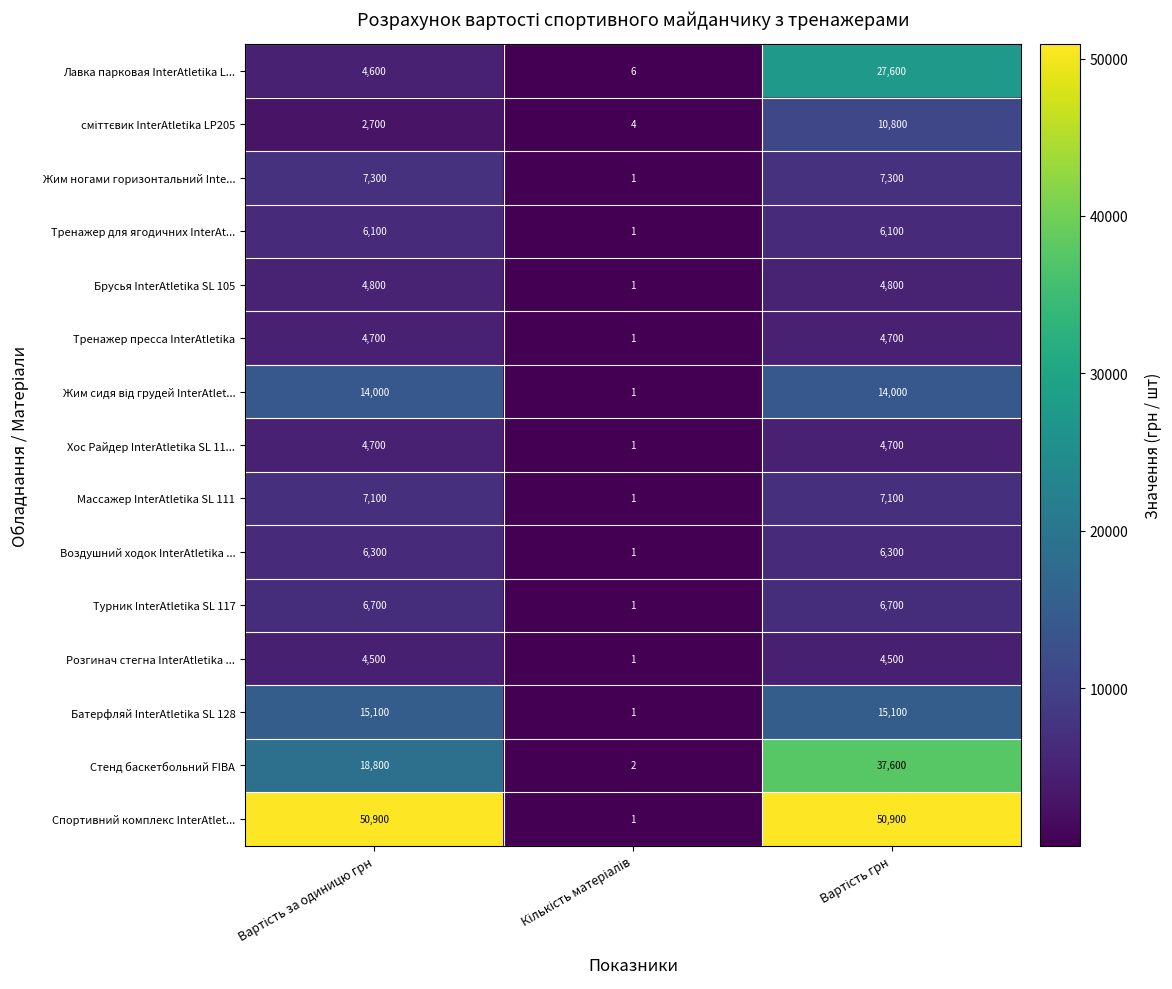

Which series has the widest spread of values?

Спортивний комплекс InterAtlet...